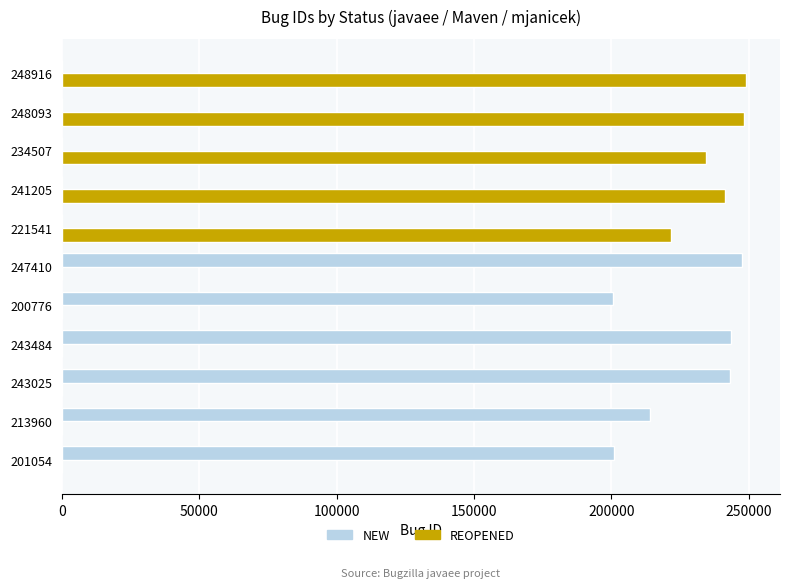

Between 200776 and 248916, which series saw the biggest shift?

REOPENED